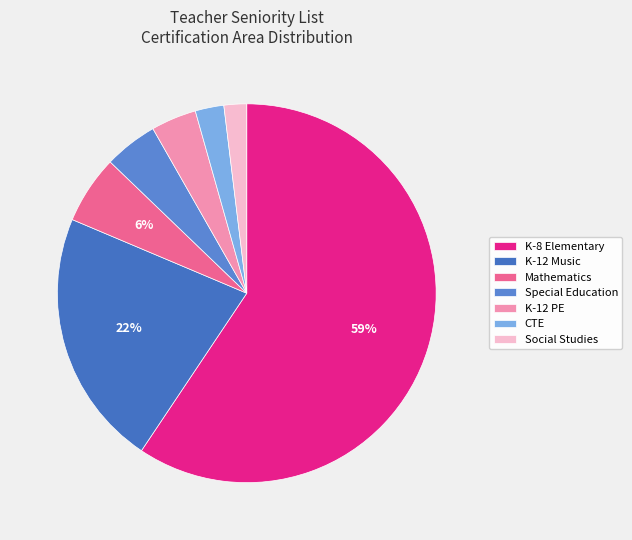

To the nearest percent, what percentage of the pie is K-12 PE?

4%